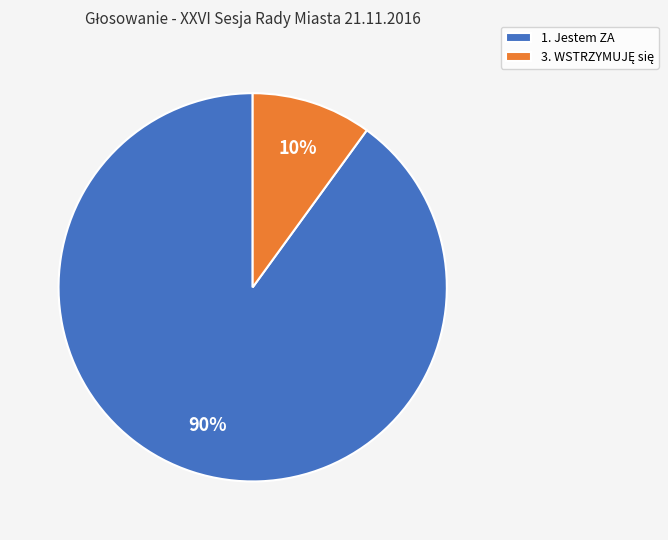

Which category has the biggest portion of the pie?

1. Jestem ZA